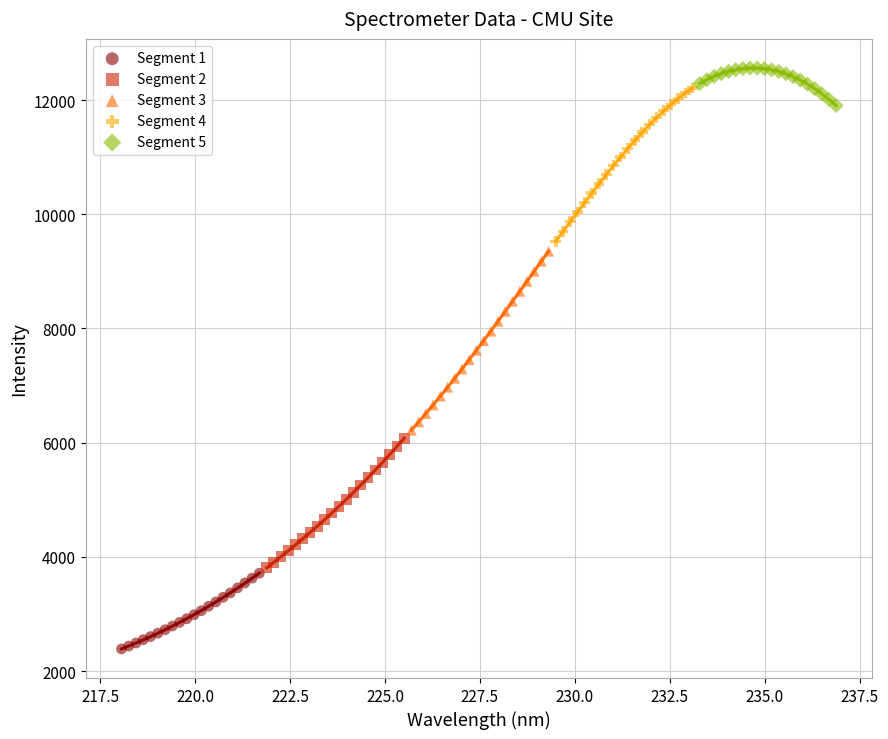

Which series contains the highest Y value?

Segment 5